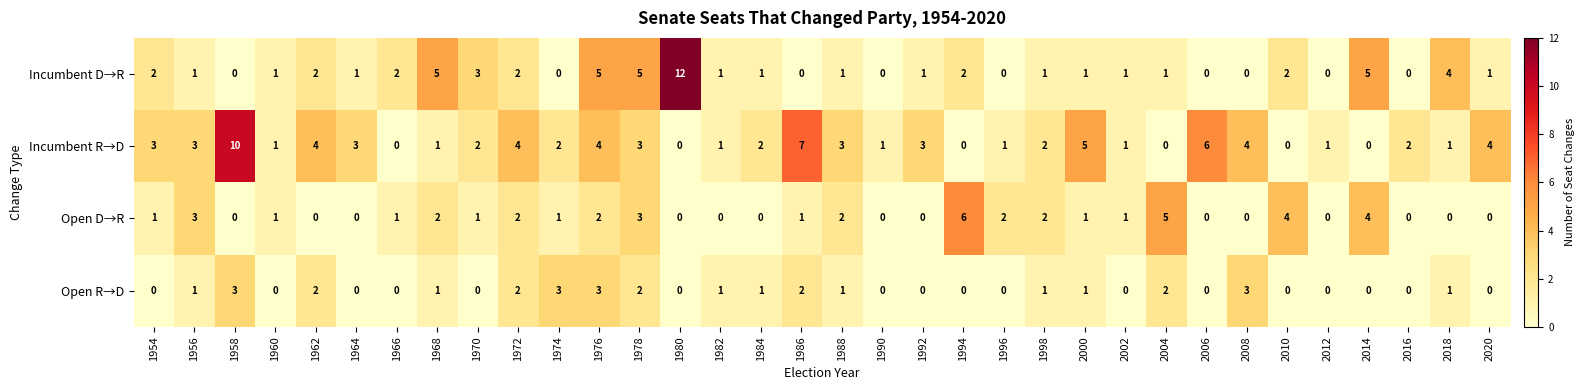

Count the number of categories in the chart.

34